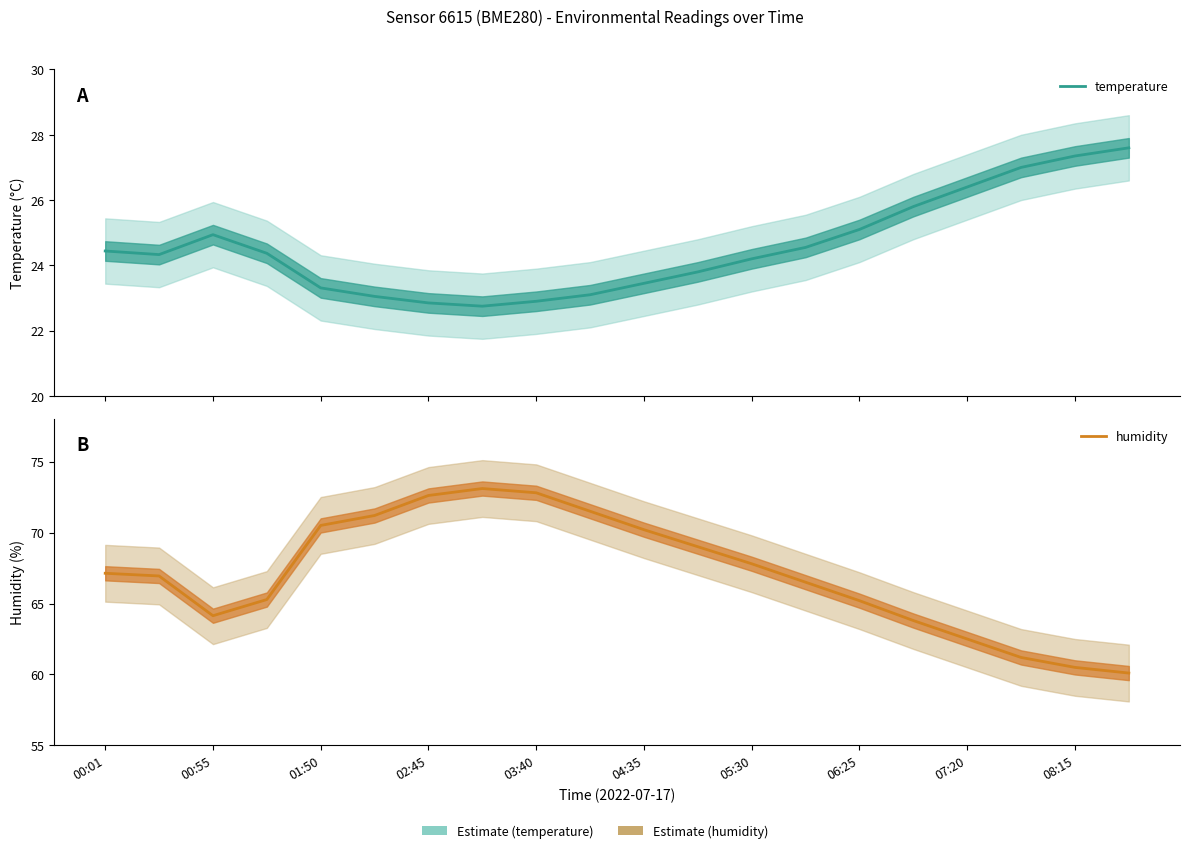

What is the label of the 10th point from the left?

08:15